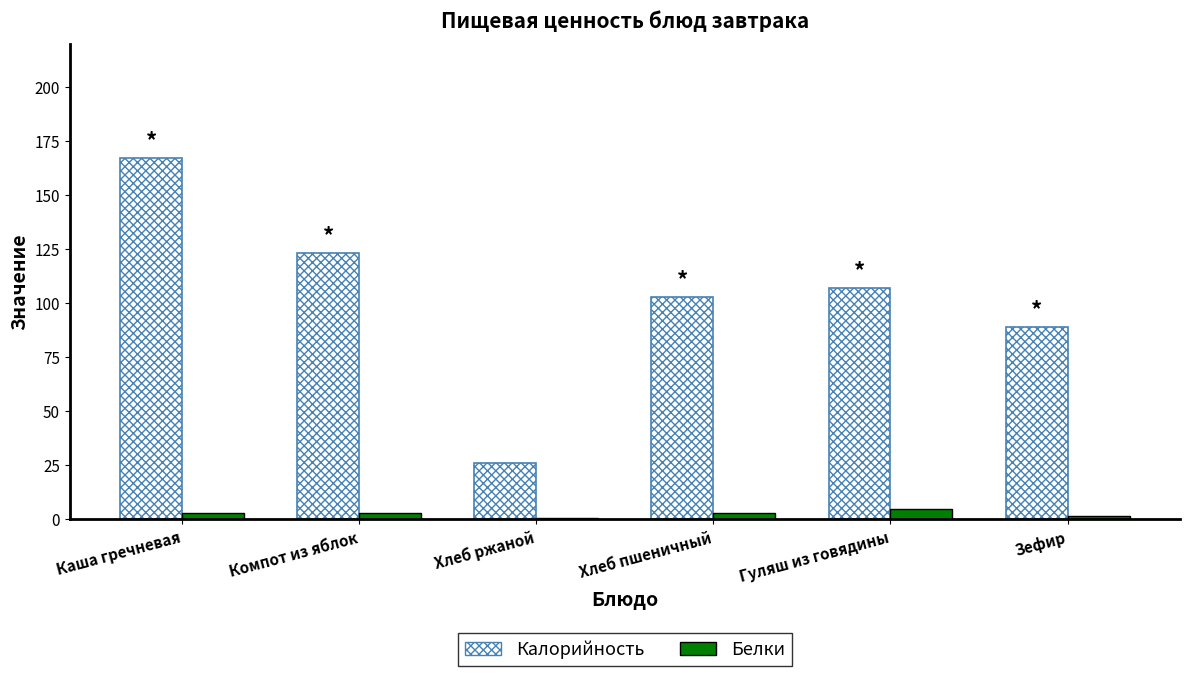

Which category has the lowest value in the Калорийность series?

Хлеб ржаной